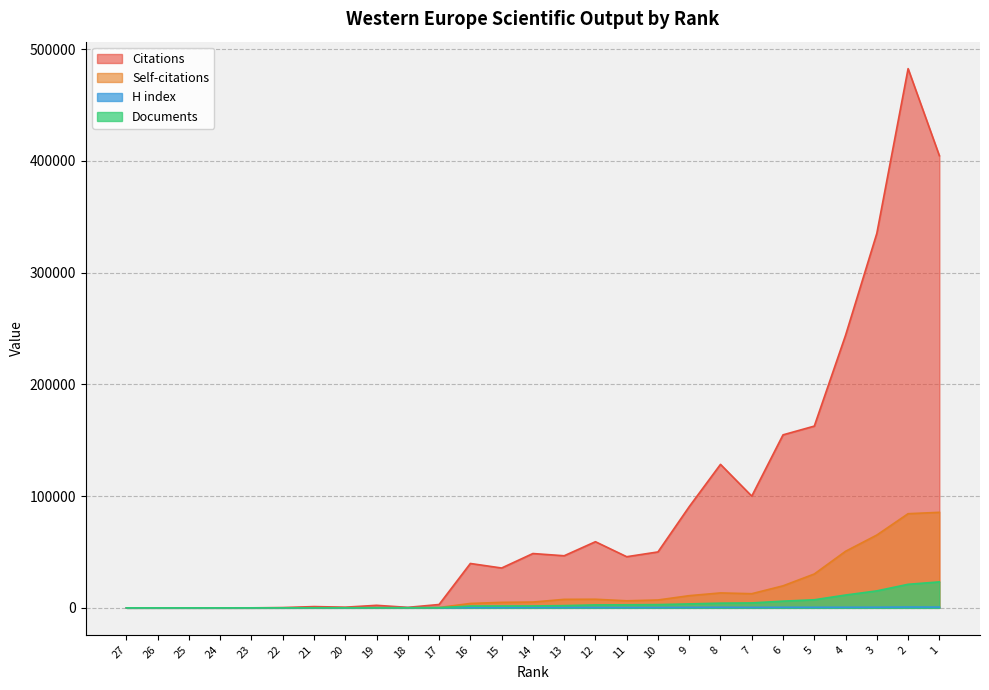

Reading right to left, list all the values displayed in this chart.

Citations: 404726	482649	335226	244000	162676	154857	100010	128426	90577	50056	45770	59200	46623	48622	35661	39714	2992	447	2257	596	1136	246	3	4	14	17	2
Self-citations: 85503	84269	65169	50629	30304	19710	12659	13361	10900	7032	6322	7698	7599	5184	4905	3930	303	25	176	86	50	29	3	0	0	0	0
H index: 677	739	554	513	488	496	409	500	403	319	309	314	311	382	281	288	148	130	119	63	61	26	24	8	5	17	7
Documents: 23239	21076	15187	11473	7226	5997	4417	4200	3533	2905	2729	2633	1994	1679	1655	1631	152	58	53	32	32	7	2	2	2	1	1